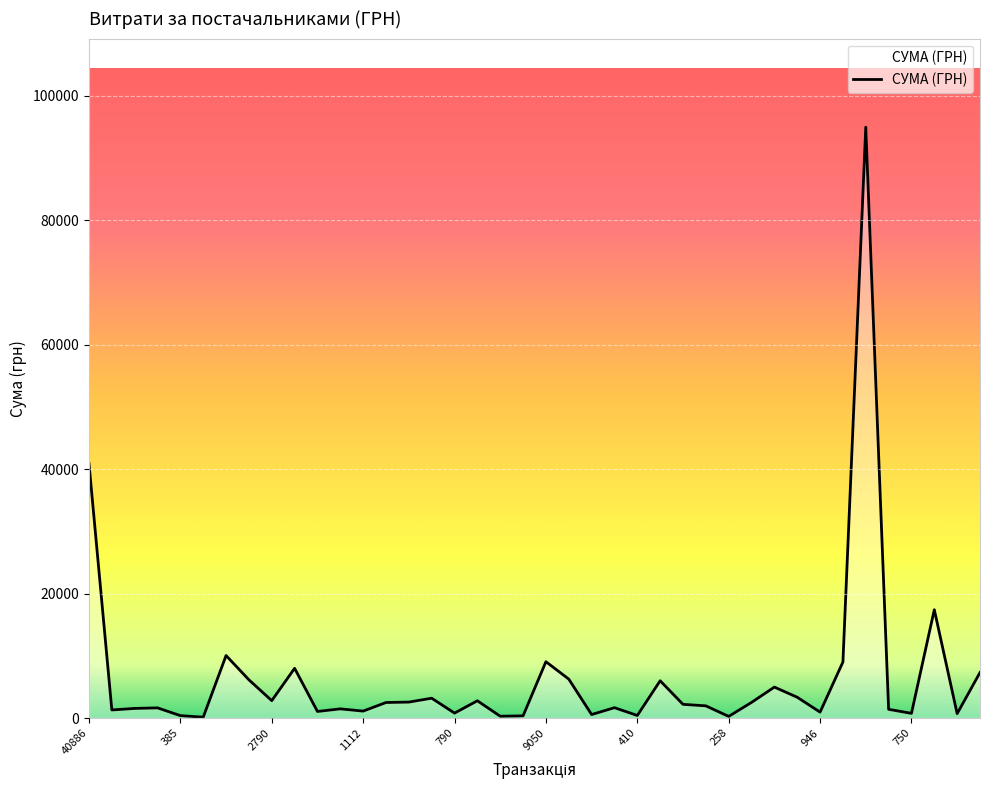

What is the difference between the maximum and minimum values?

94794.2